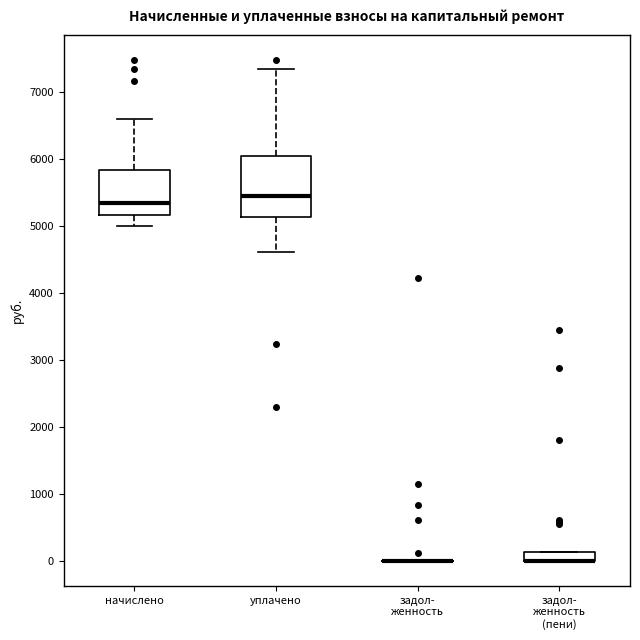

Comparing the boxes themselves (not the whiskers), which one is the tallest?

уплачено